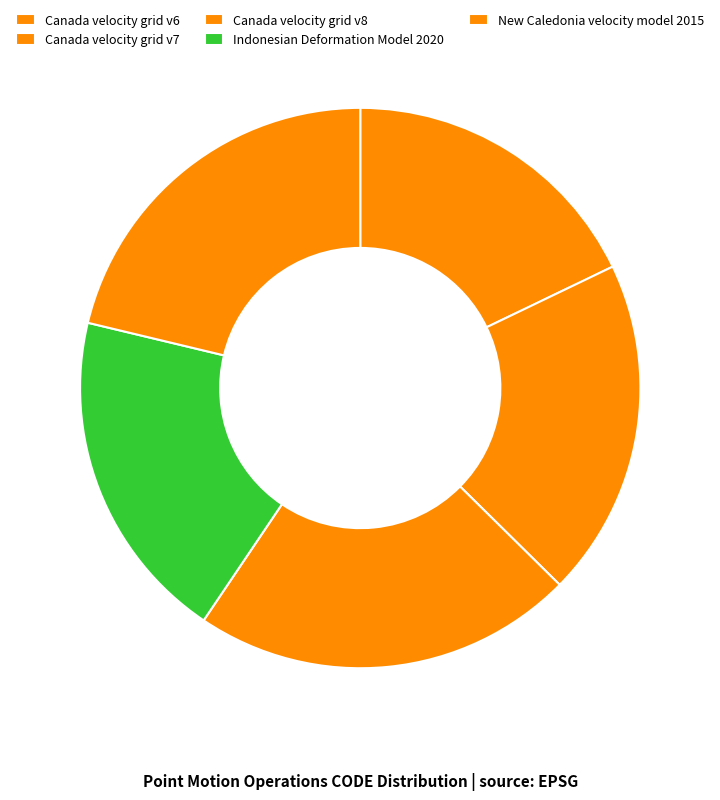

Which has a higher value, Indonesian Deformation Model 2020 or Canada velocity grid v7?

Canada velocity grid v7